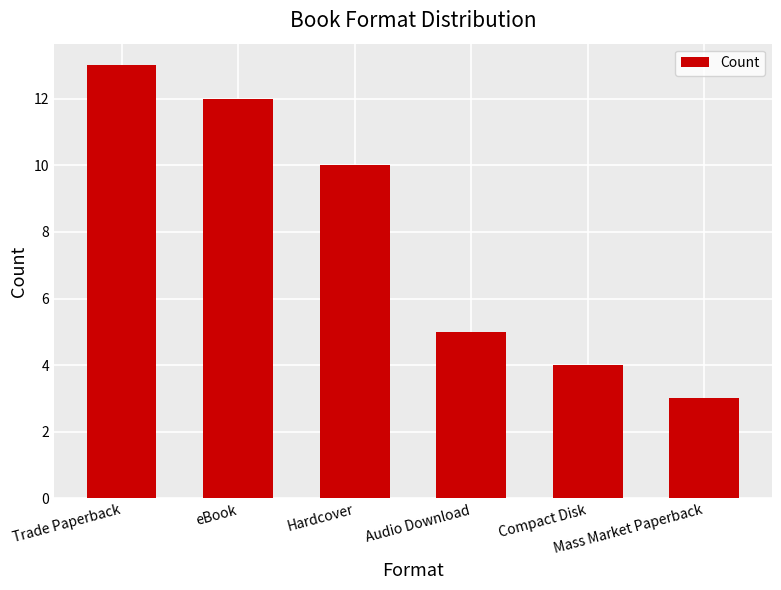

List the labels in order of value, smallest first.

Mass Market Paperback, Compact Disk, Audio Download, Hardcover, eBook, Trade Paperback